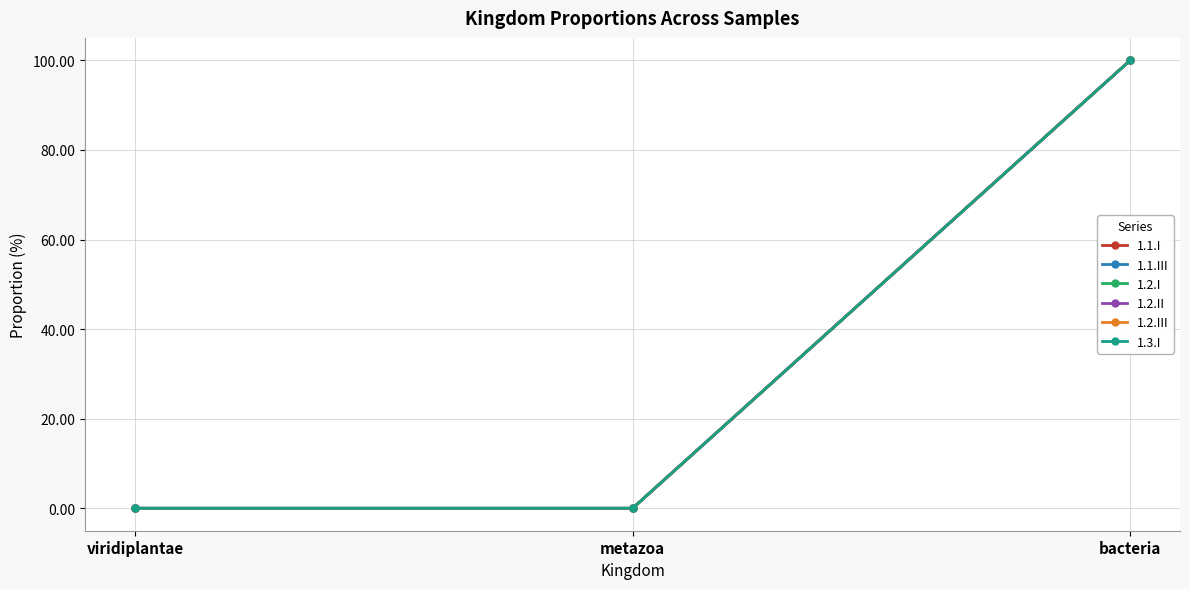

How many lines are shown in the chart?

6